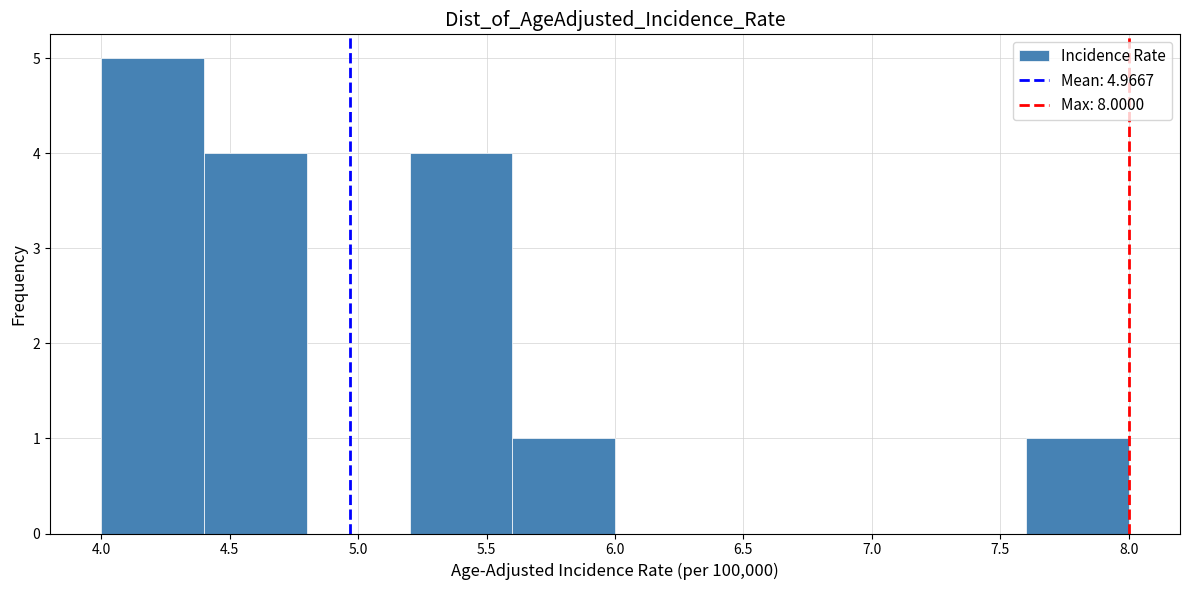

Reading left to right, transcribe this chart: for each bar, give the range it covers on the x-axis and its height. The values are not printed on the chart, so give them approximately, as read against the axis.

4.0 to 4.4: 5
4.4 to 4.8: 4
4.8 to 5.2: 0
5.2 to 5.6: 4
5.6 to 6.0: 1
6.0 to 6.4: 0
6.4 to 6.8: 0
6.8 to 7.2: 0
7.2 to 7.6: 0
7.6 to 8.0: 1